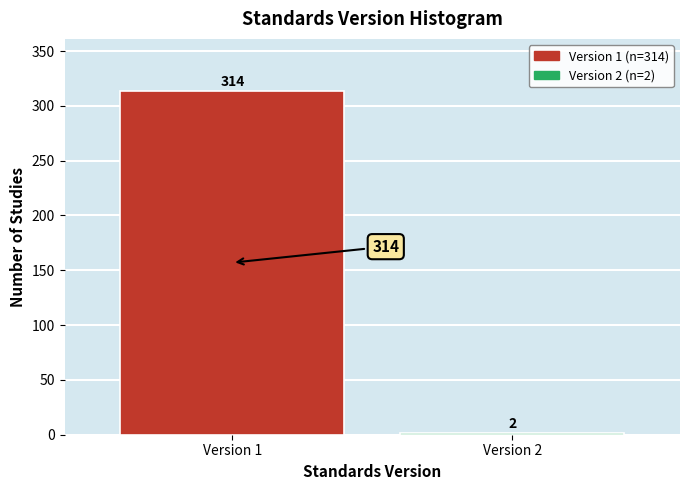

Reading left to right, transcribe all the data shown in this chart.

314	2